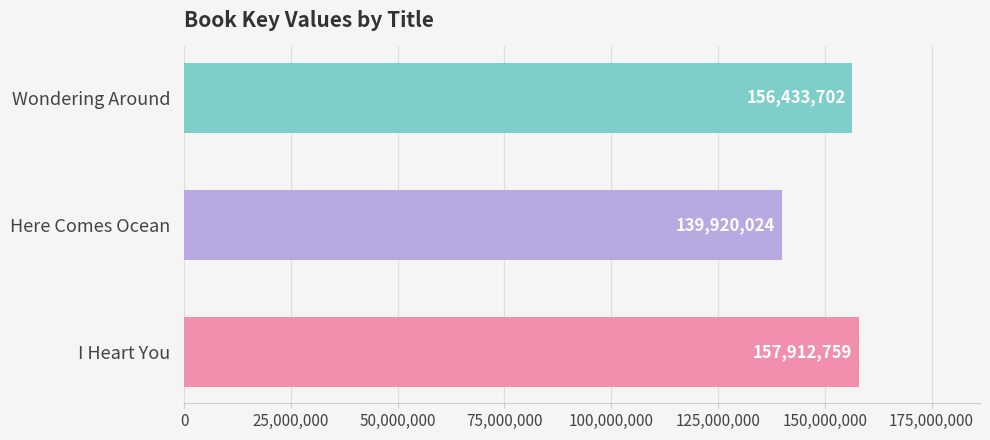

What is the difference between the maximum and second lowest values?

1479057